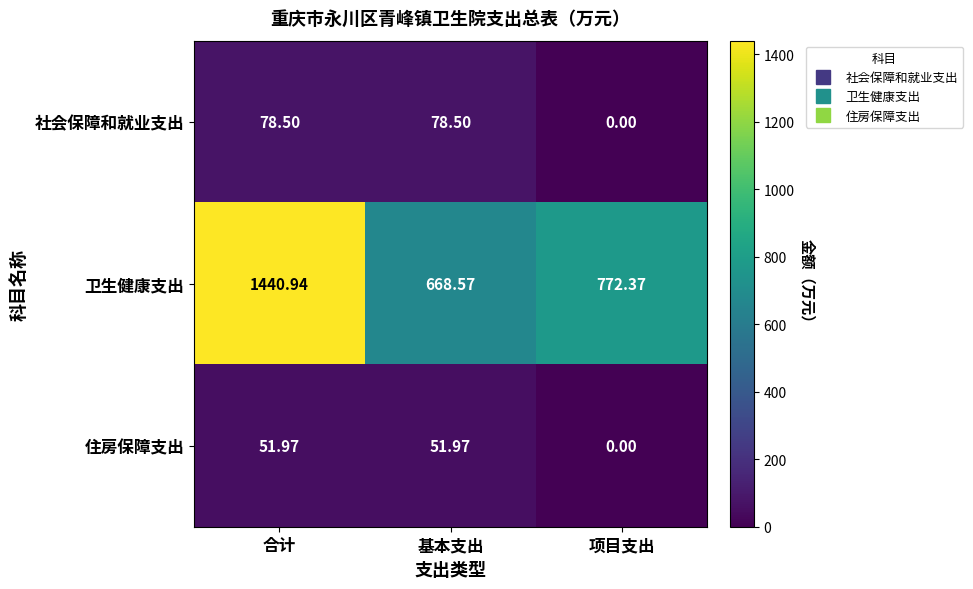

At which label is 卫生健康支出 closest to 1054?

项目支出